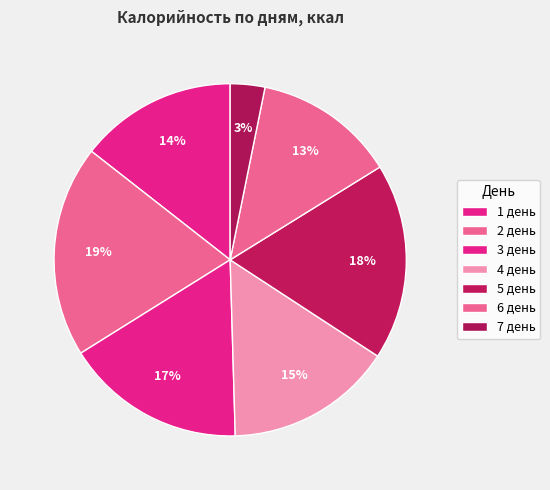

To the nearest percent, what portion does 2 день represent?

19%